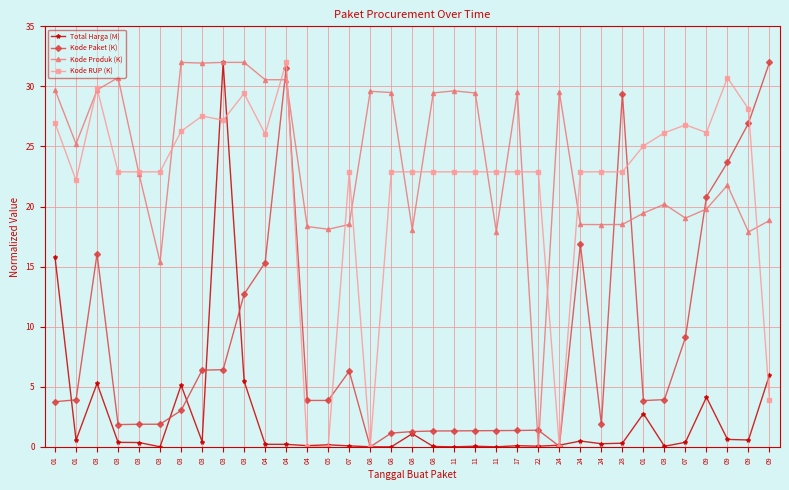

True or false: Kode Produk (K) and Kode RUP (K) cross at least once.

True